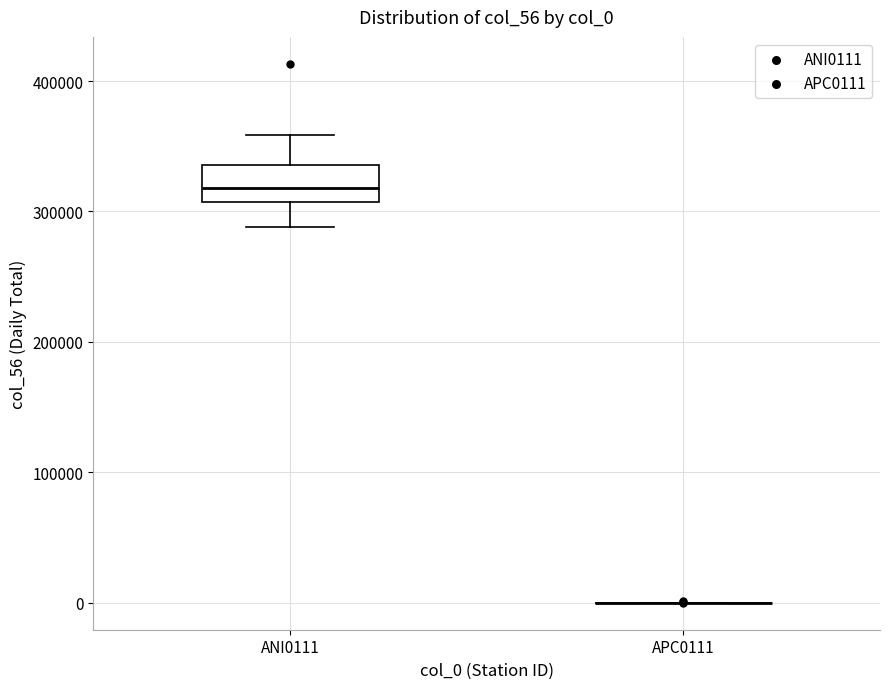

Reading left to right, read every box against the y-axis: the position of its median line, the range the box covers, and the ends of its whiskers. The values are not printed on the chart, so give them approximately, as read against the axis.

ANI0111: median 320000, box 310000 to 340000, whiskers 290000 to 360000
APC0111: box collapsed to a line at 0, whiskers 0 to 0